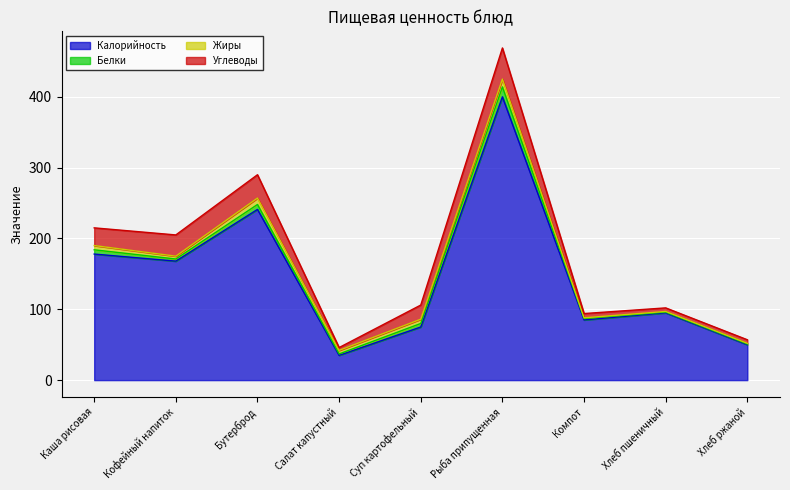

Is the value of Жиры at Суп картофельный greater than the value of Белки at Хлеб ржаной?

Yes